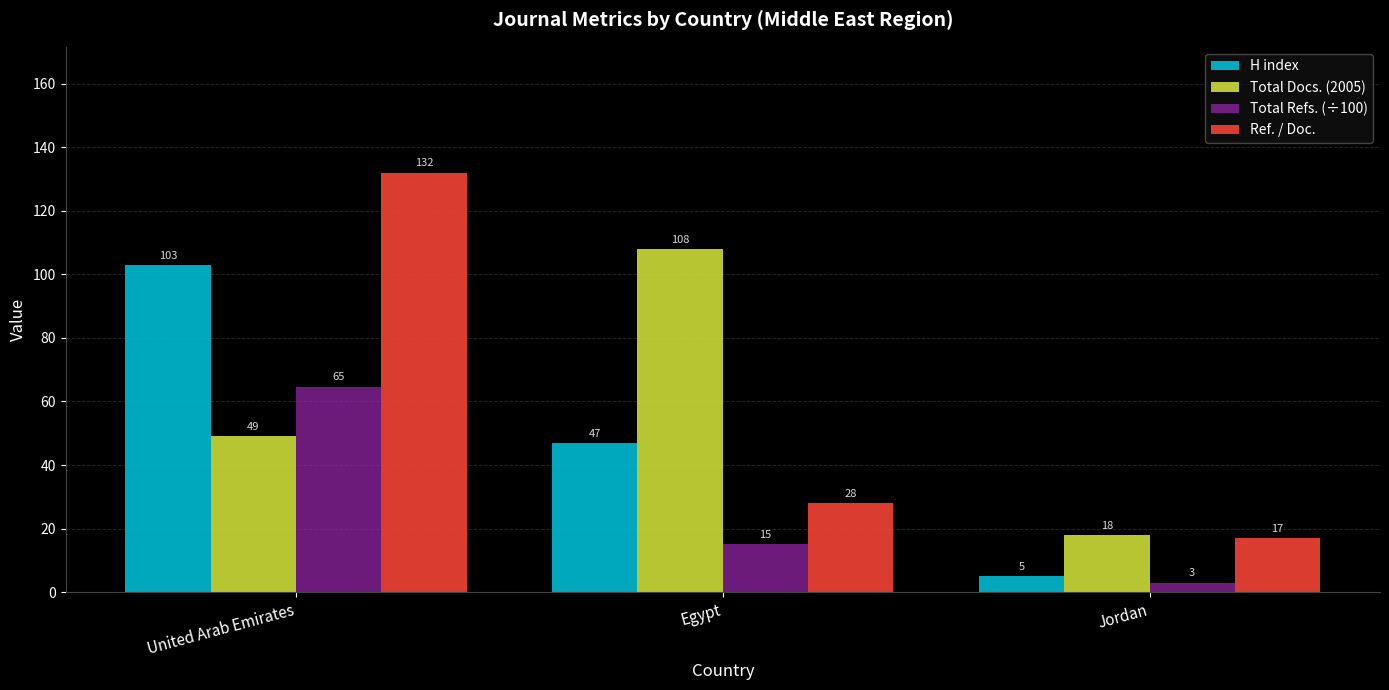

What is the minimum value shown in the chart?

3.0